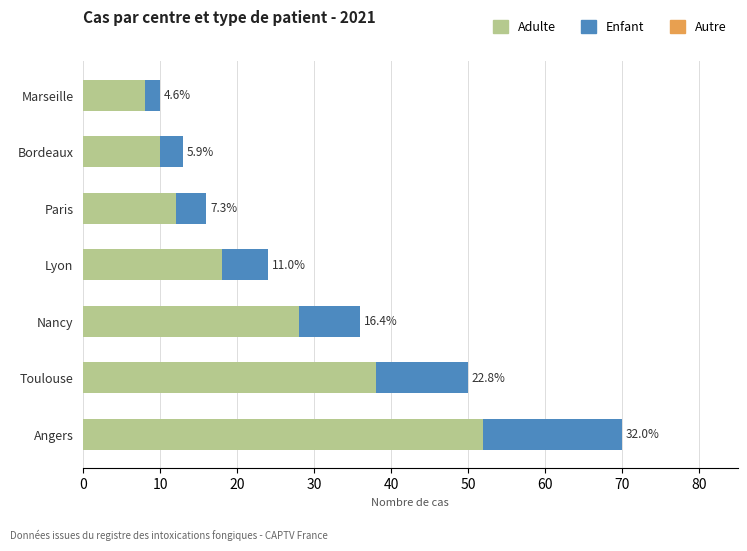

How many categories are shown in the chart?

7